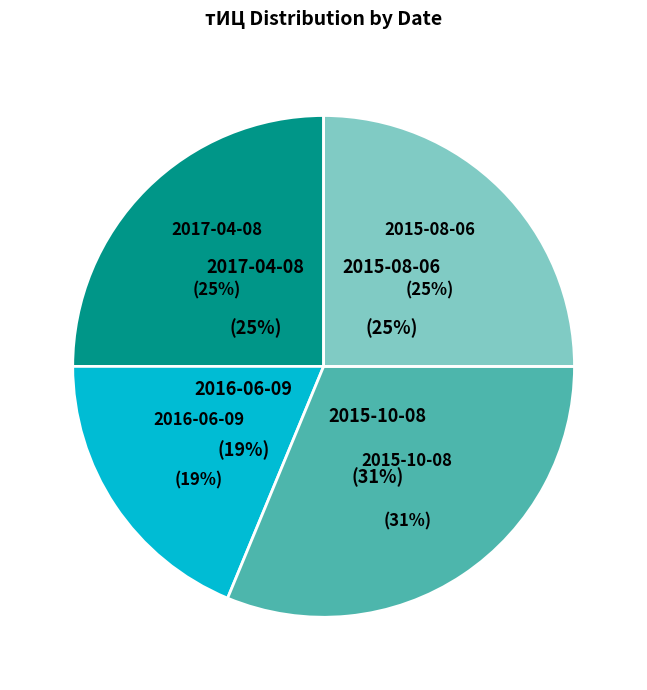

What percentage is the 2015-10-08 (тИЦ=50) slice, to the nearest percent?

31%